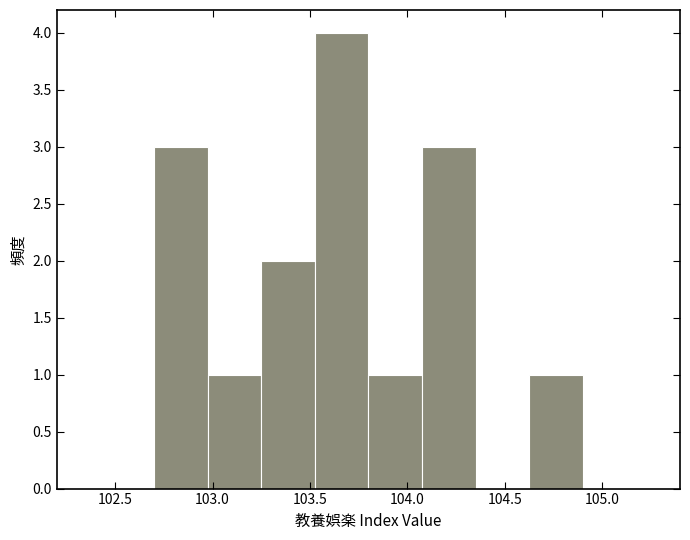

Over which range of the x-axis is the bar tallest?

103.525 to 103.800